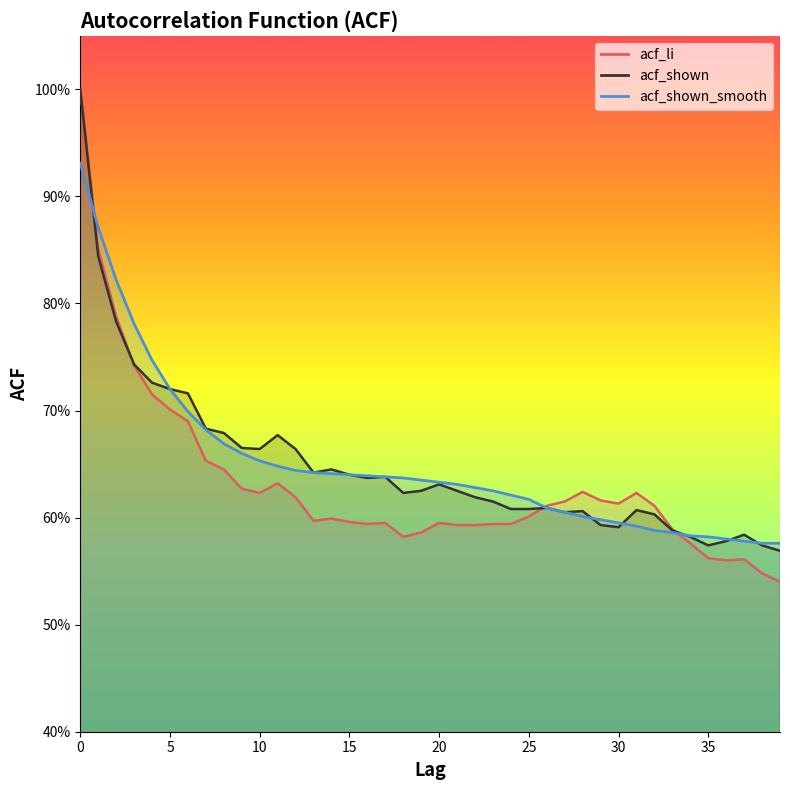

What is the difference between the second highest and minimum values in the acf_li series?

0.3